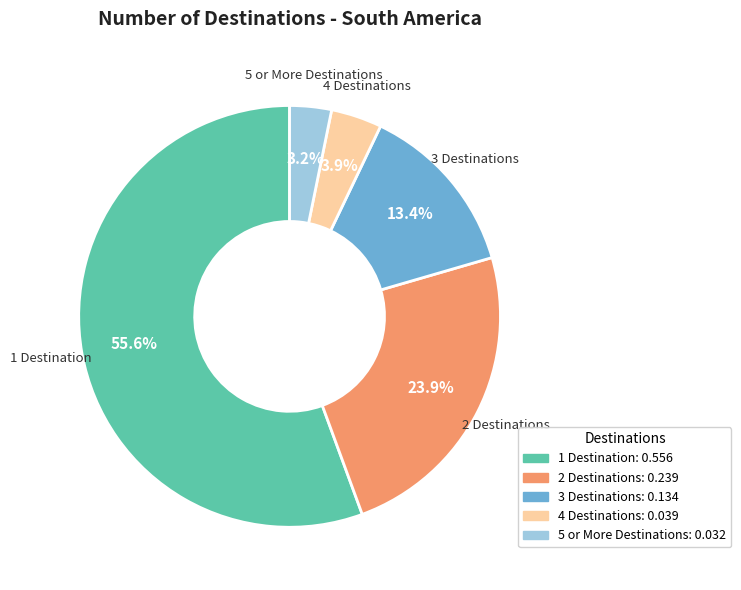

How many slices are in this pie chart?

5